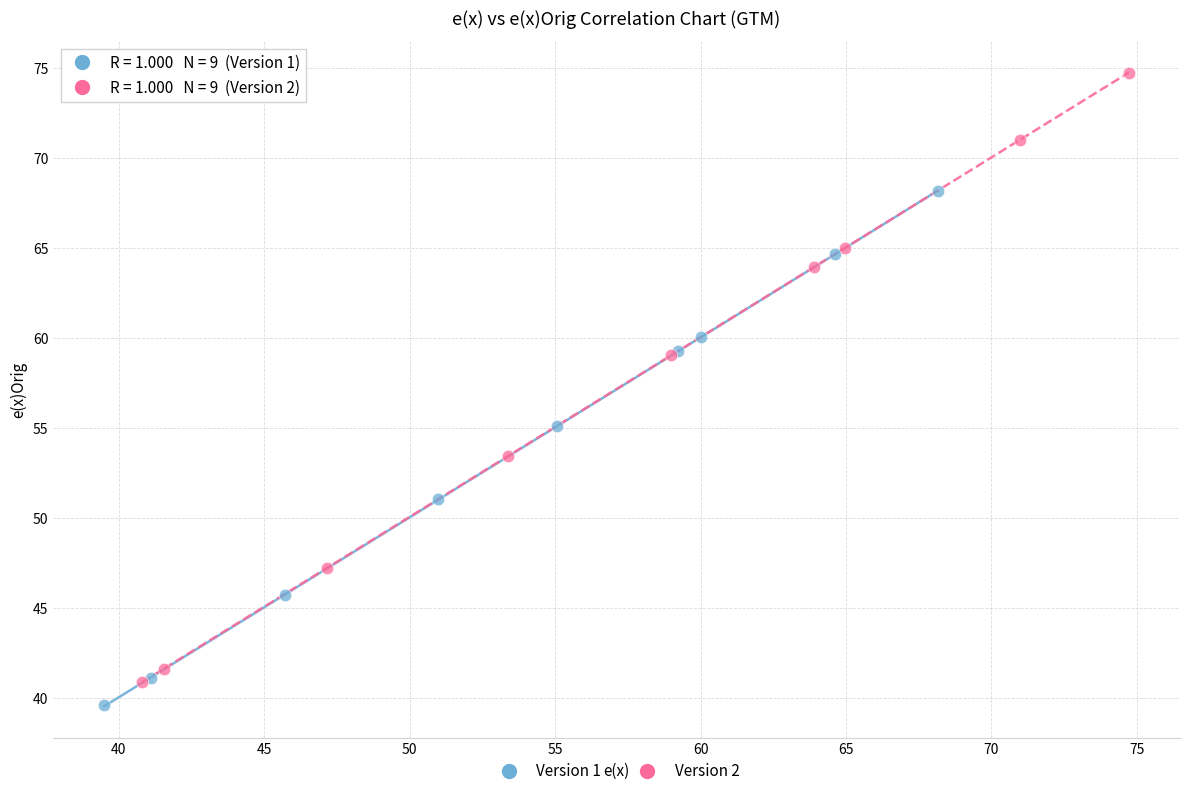

Which series has the largest Y range (max minus min)?

Version 2